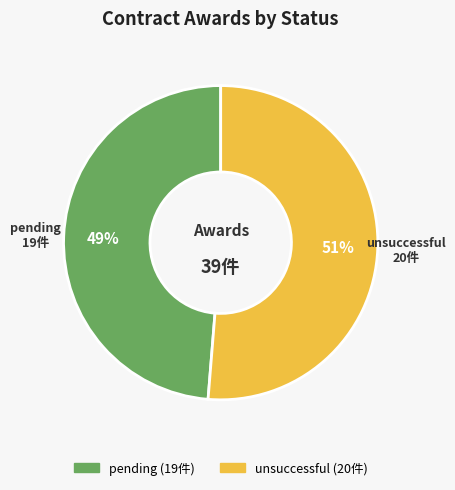

Count the number of slices in the pie.

2